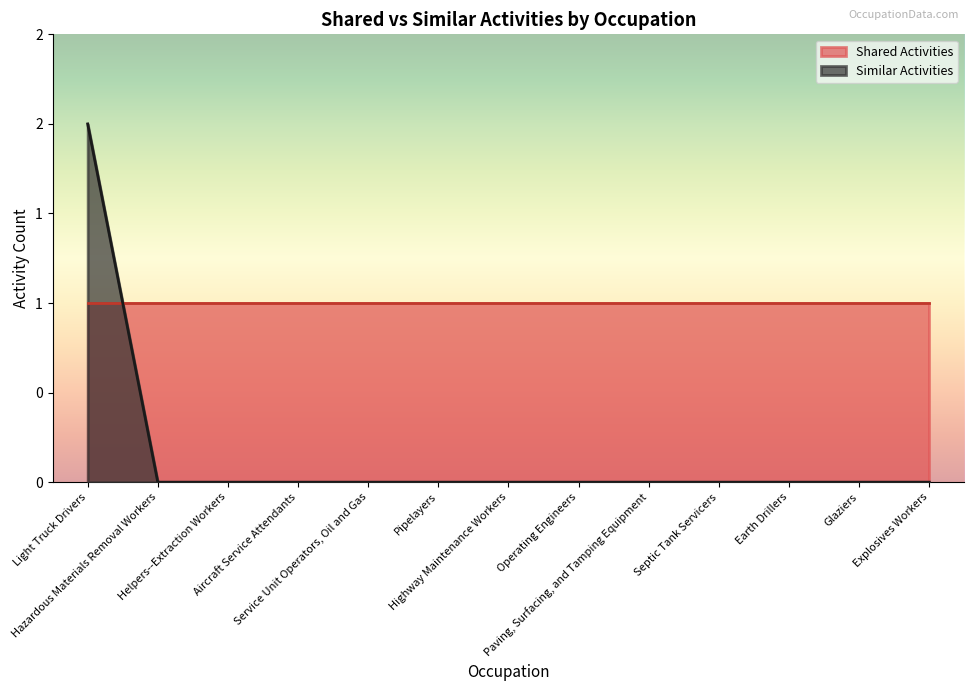

What is the sum of the values at Service Unit Operators, Oil and Gas and Light Truck Drivers?

2